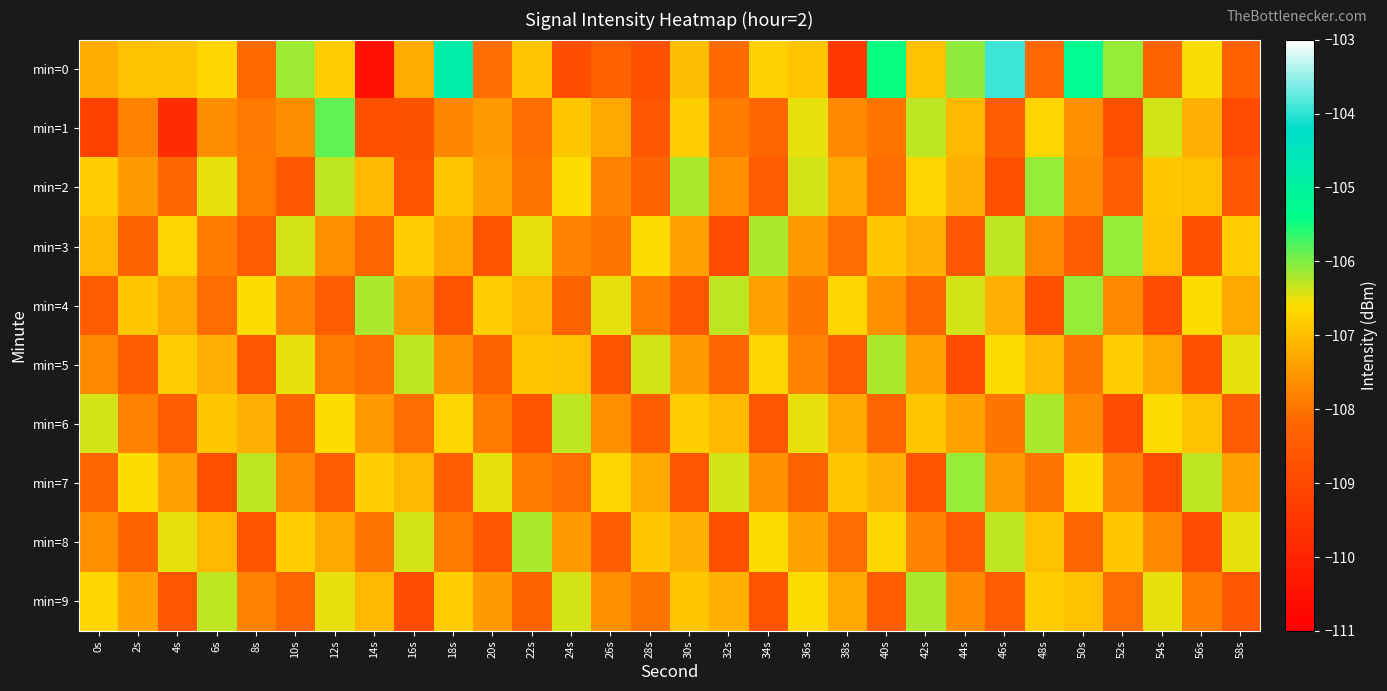

Which series has the widest spread of values?

min=0